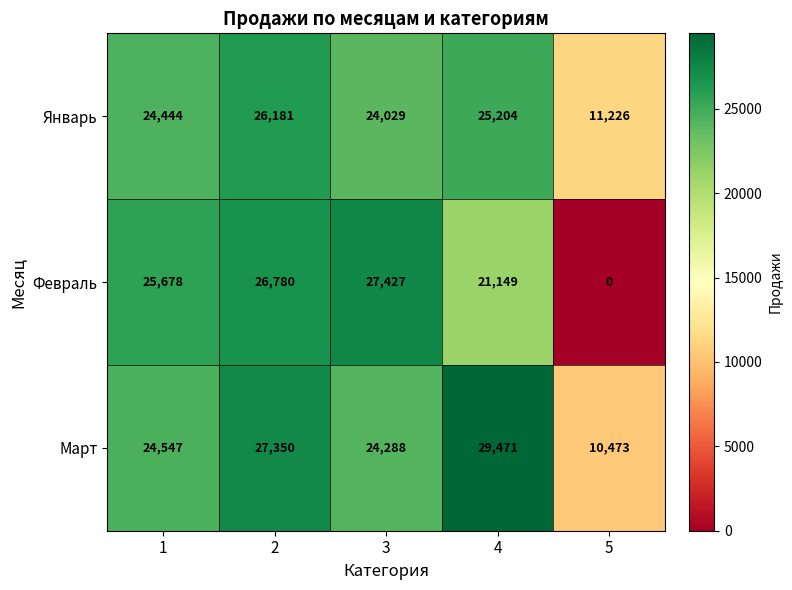

What is the difference between the maximum and minimum values in the Март series?

18998